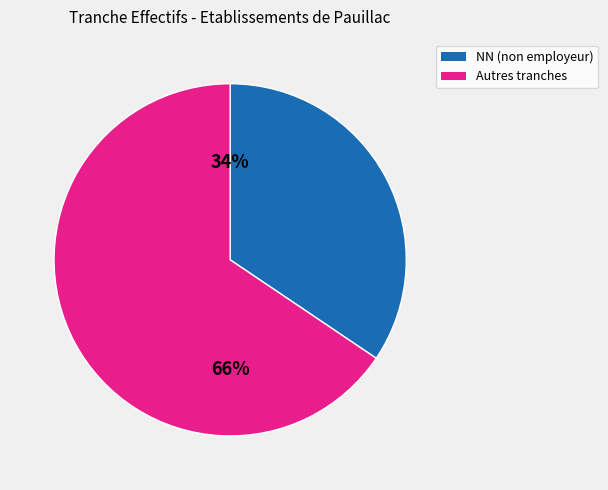

Combined, do Autres tranches and NN (non employeur) account for over 50%?

Yes